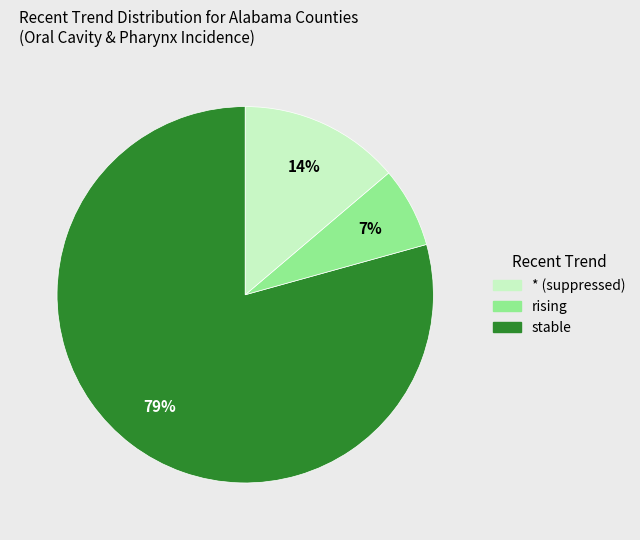

To the nearest percent, what is the average slice percentage?

33%